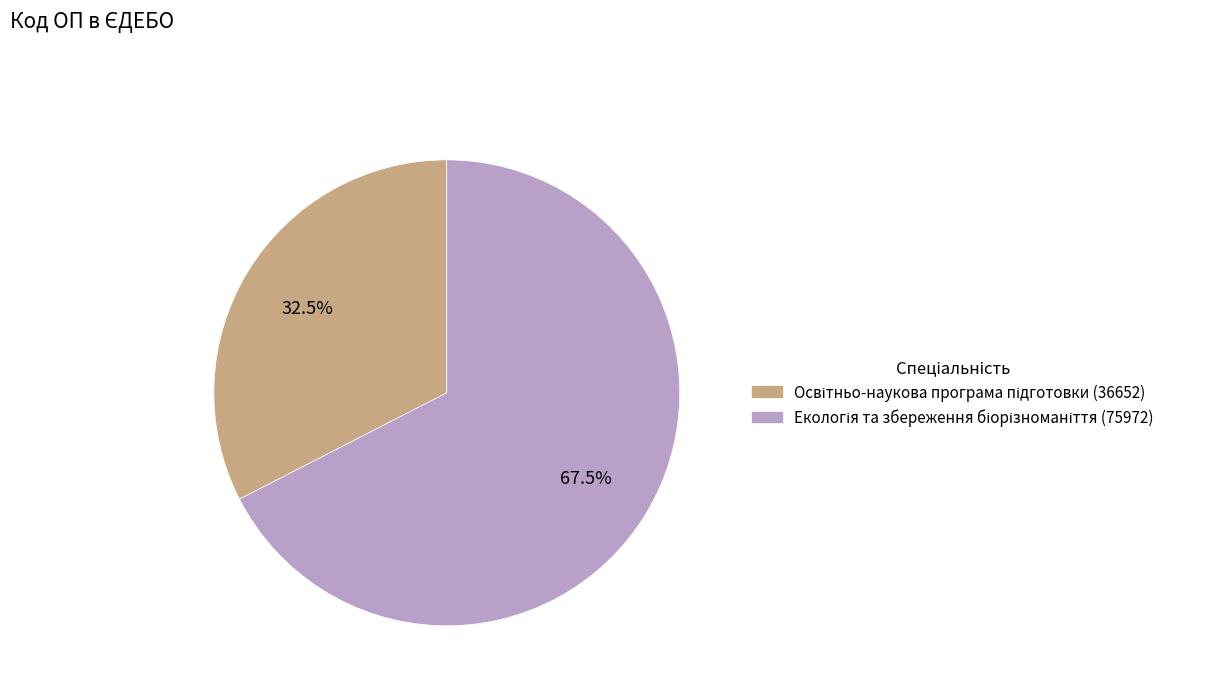

Is there any slice that represents more than half of the pie?

Yes